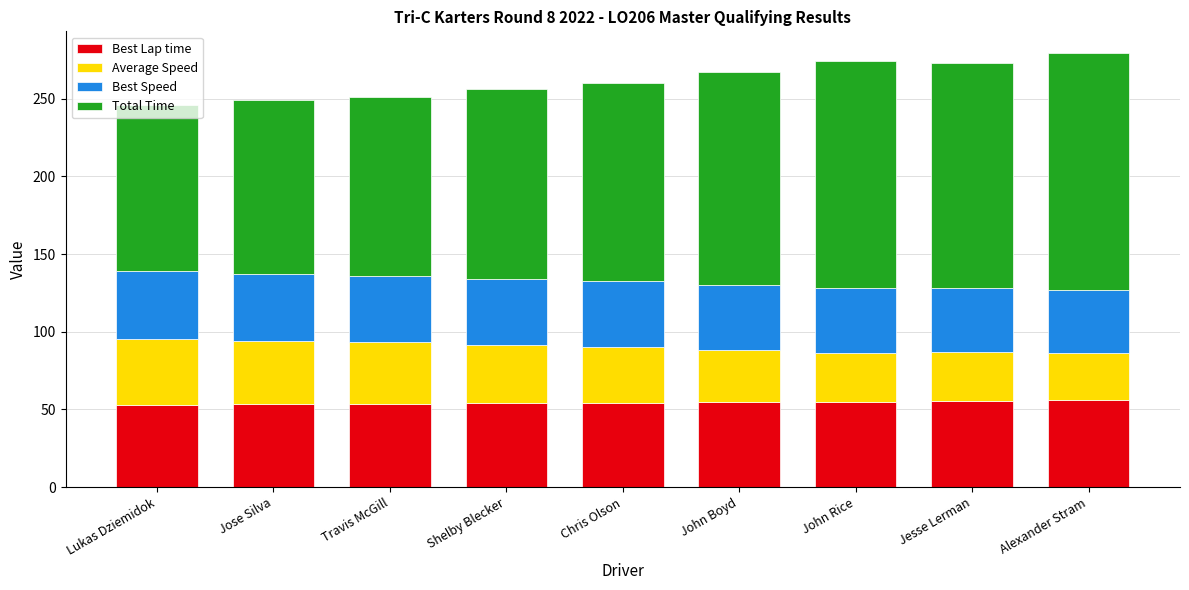

What is the sum of the Best Lap time values at Lukas Dziemidok and Alexander Stram?

108.9